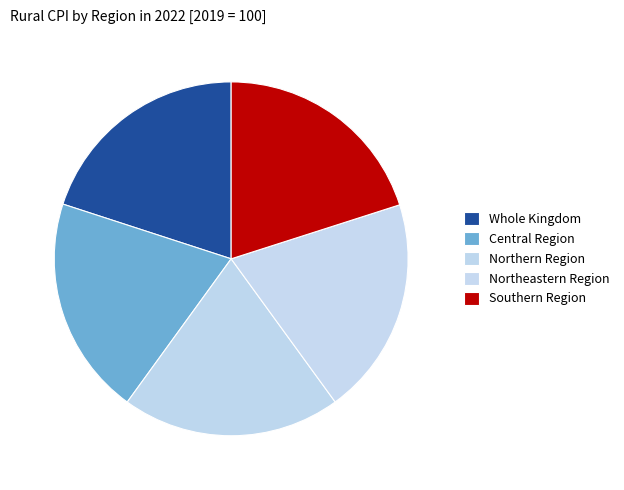

Rank the categories by value from lowest to highest.

Northeastern Region, Whole Kingdom, Northern Region, Central Region, Southern Region